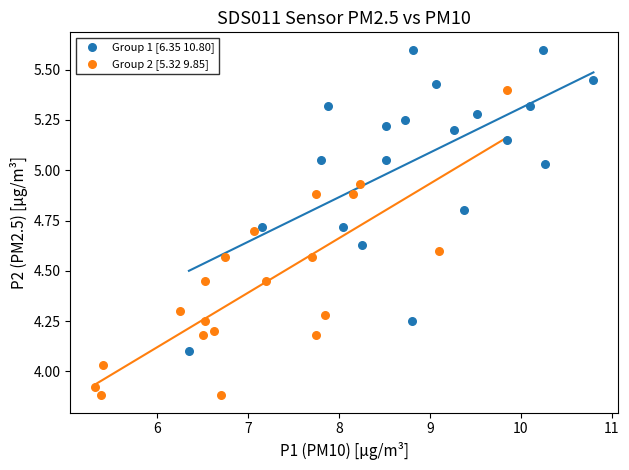

Which series contains the highest Y value?

Group 1 [6.35 10.80]